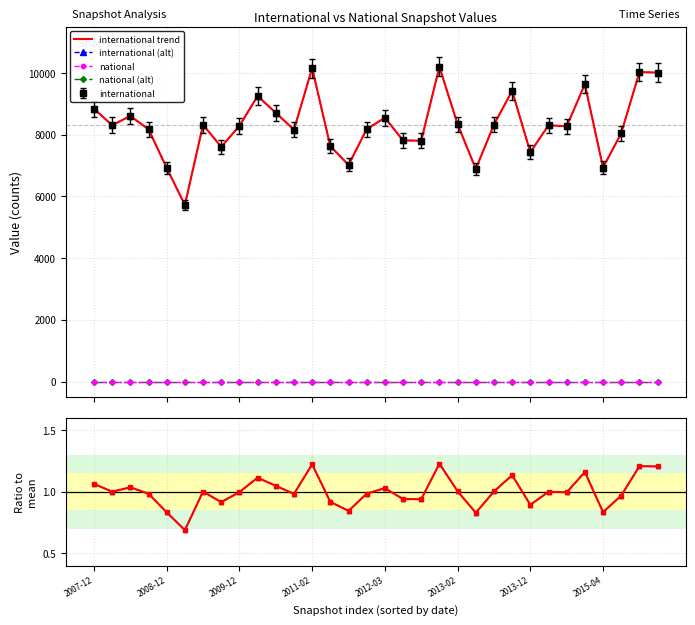

What position from the left is 2015-10-01?

31